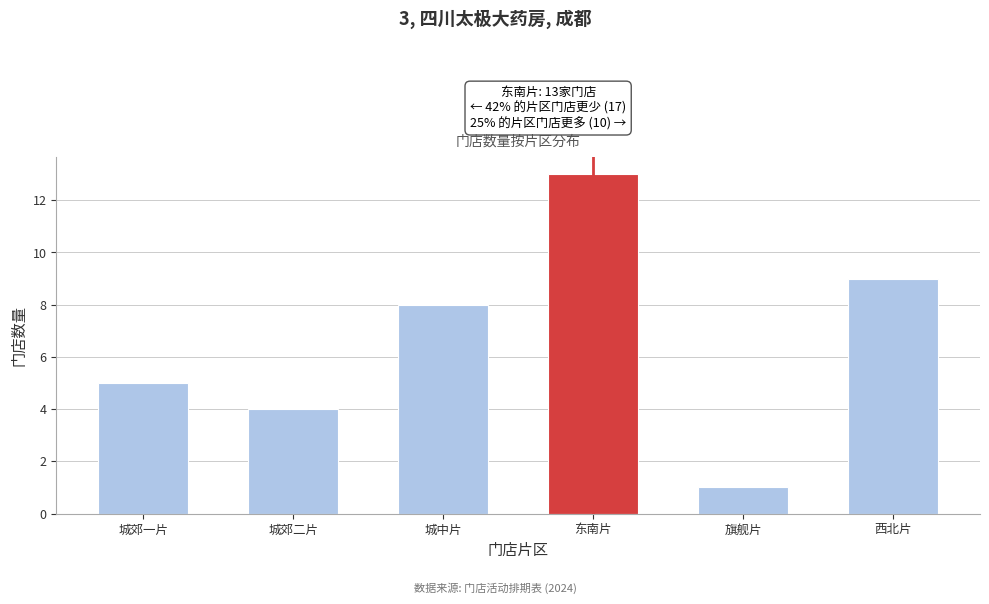

Reading left to right, extract all data points from this chart.

5	4	8	13	1	9